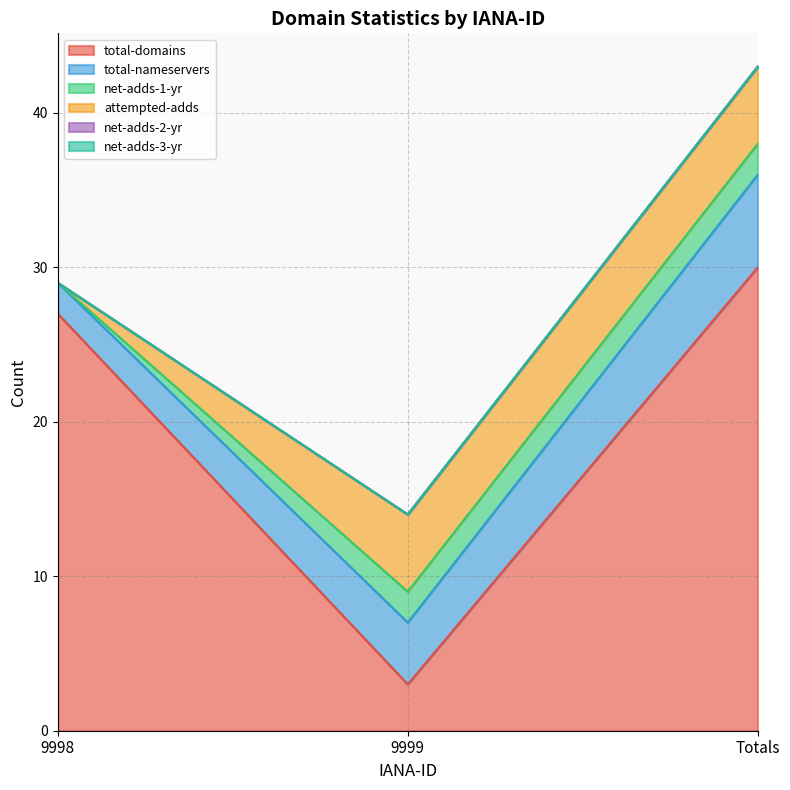

Is it true that total-nameservers equals 1 at 9999?

False